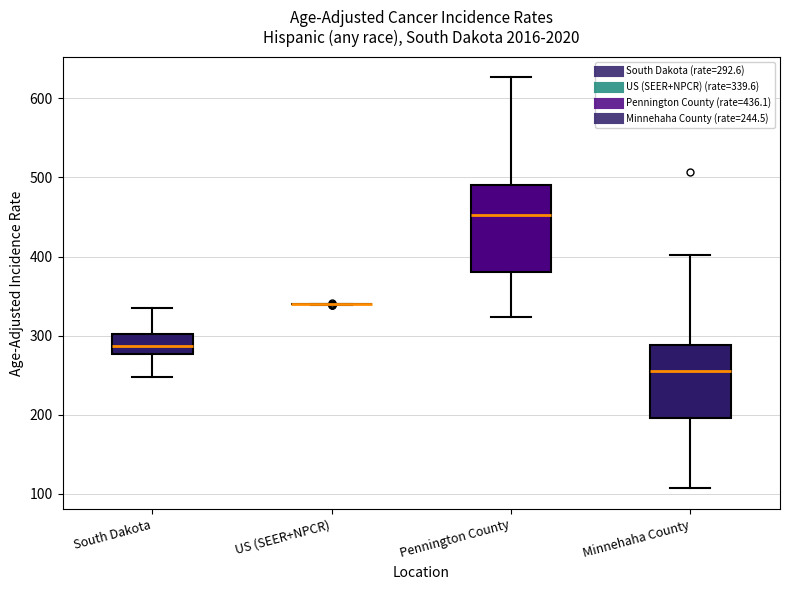

Reading left to right, transcribe this box plot: for each box, give where its median line is, the range the box spans, and where its two whiskers end, as read against the y-axis. The values are not printed on the chart, so give them approximately, as read against the axis.

South Dakota: median 290, box 280 to 300, whiskers 250 to 340
US (SEER+NPCR): box collapsed to a line at 340, whiskers 340 to 340
Pennington County: median 450, box 380 to 490, whiskers 320 to 630
Minnehaha County: median 260, box 200 to 290, whiskers 110 to 400